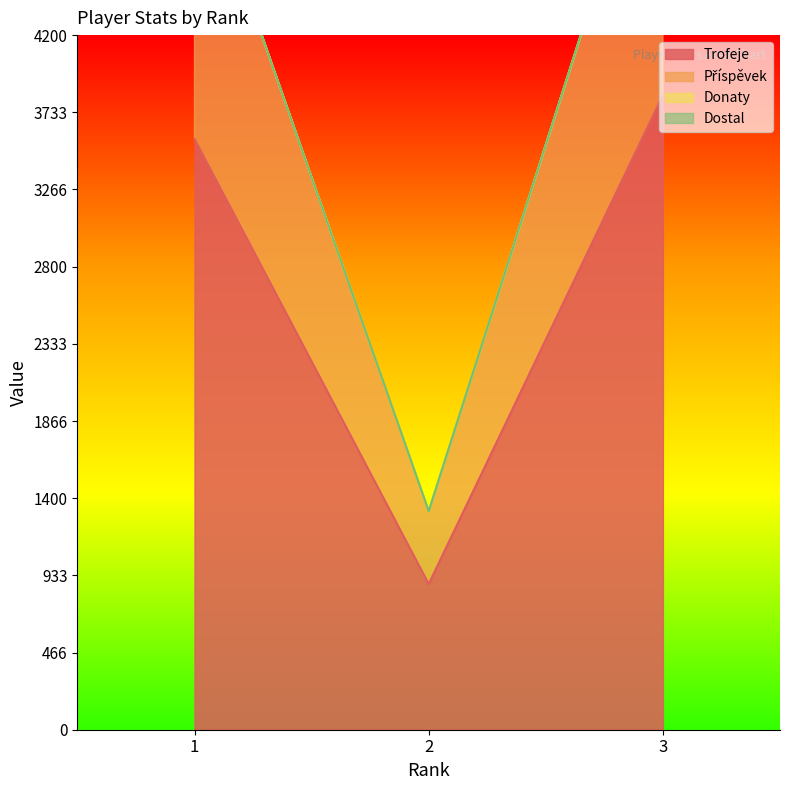

What is the lowest value of the Trofeje series?

881